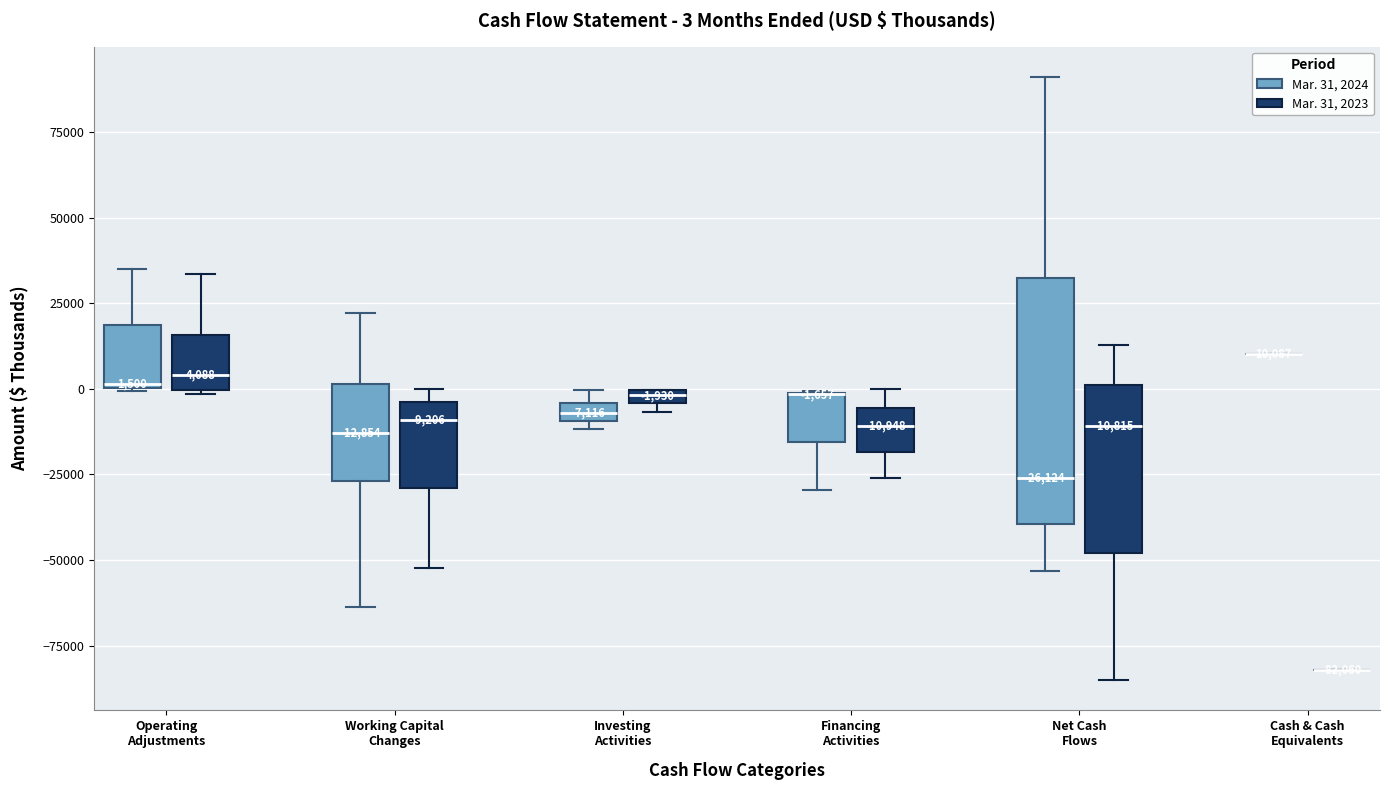

Comparing the boxes themselves (not the whiskers), which one is the tallest?

Net Cash Flows (Mar. 31, 2024)